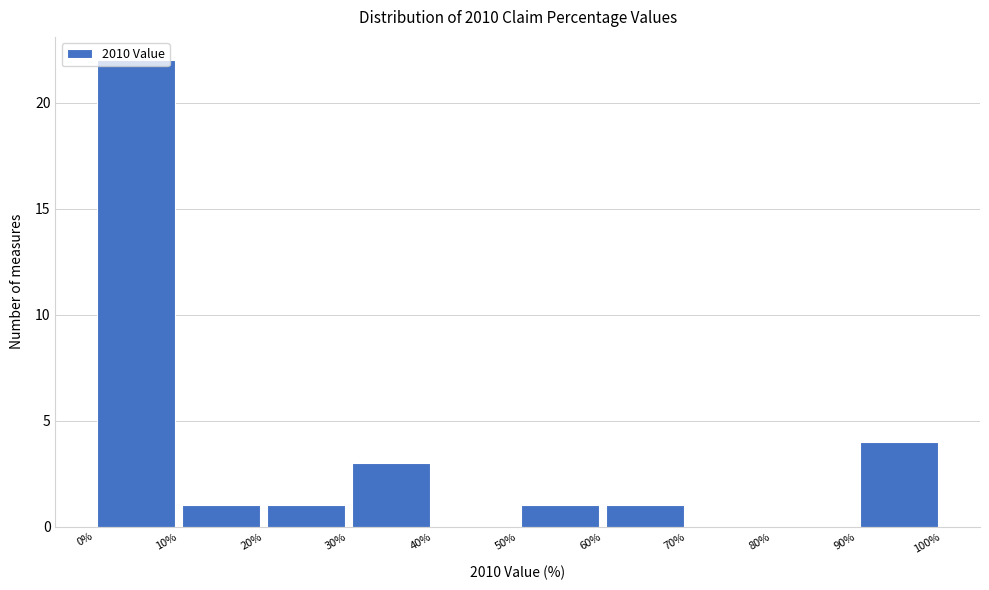

Over which range of the x-axis is the bar tallest?

0% to 10%